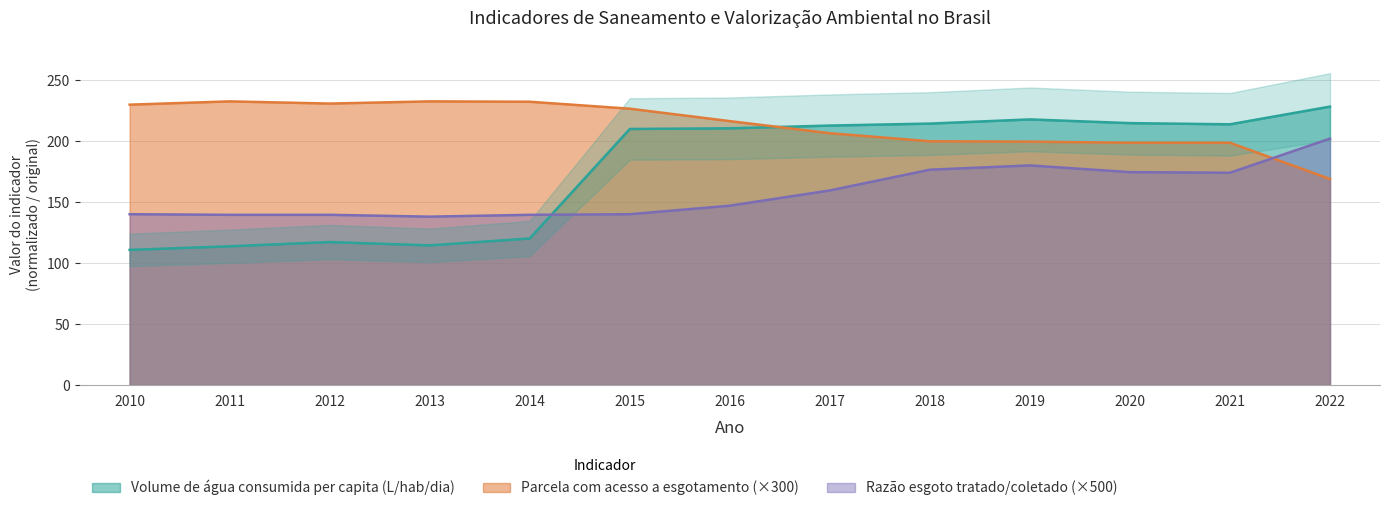

What is the value of the Parcela da população com acesso a esgotamento sanitário point at the 10th from the left?

199.5